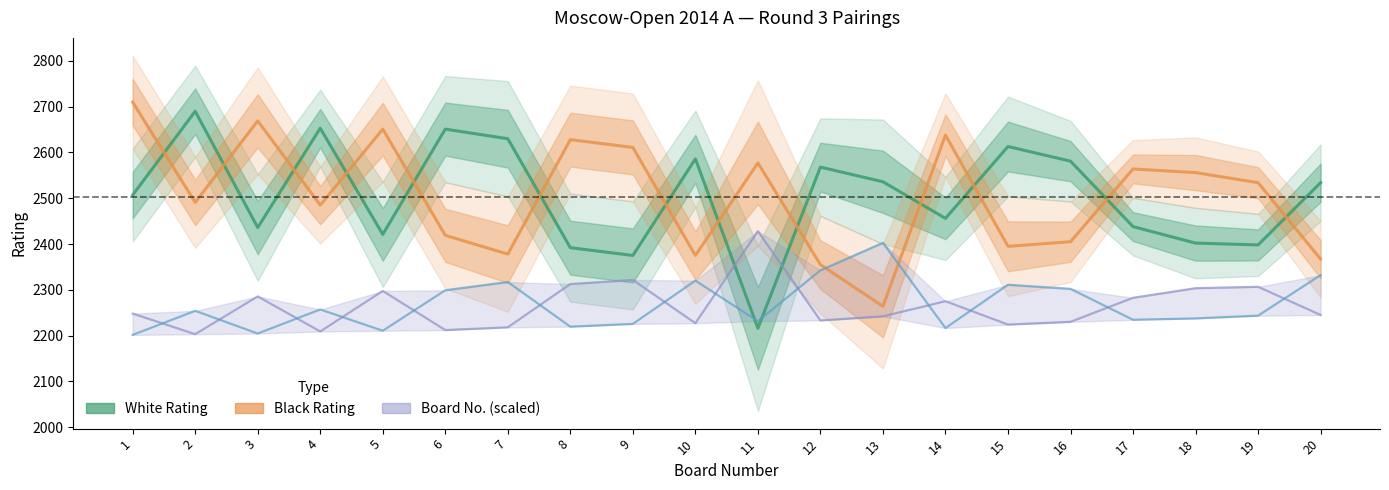

Which series ends up on top after the final intersection of Black Rating and Black Board No. (scaled)?

Black Rating